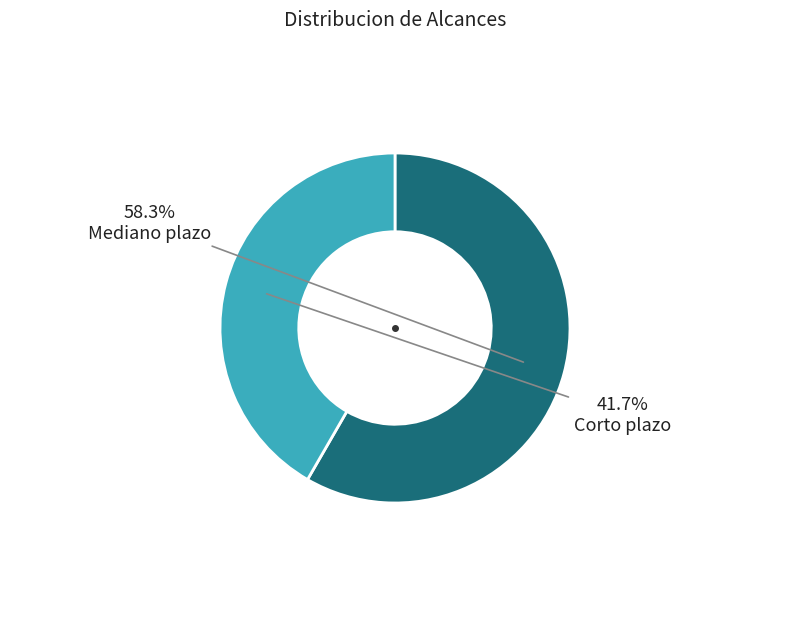

Count the number of slices in the pie.

2